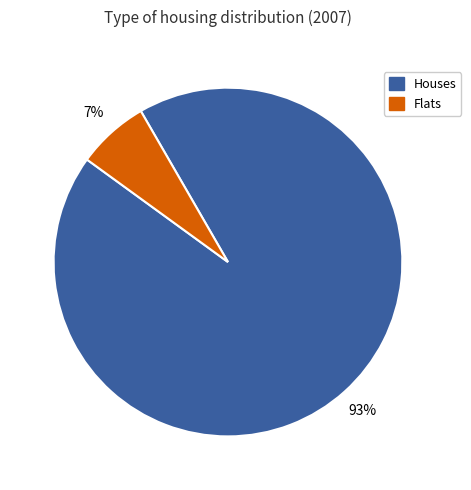

Does any single category account for the majority?

Yes